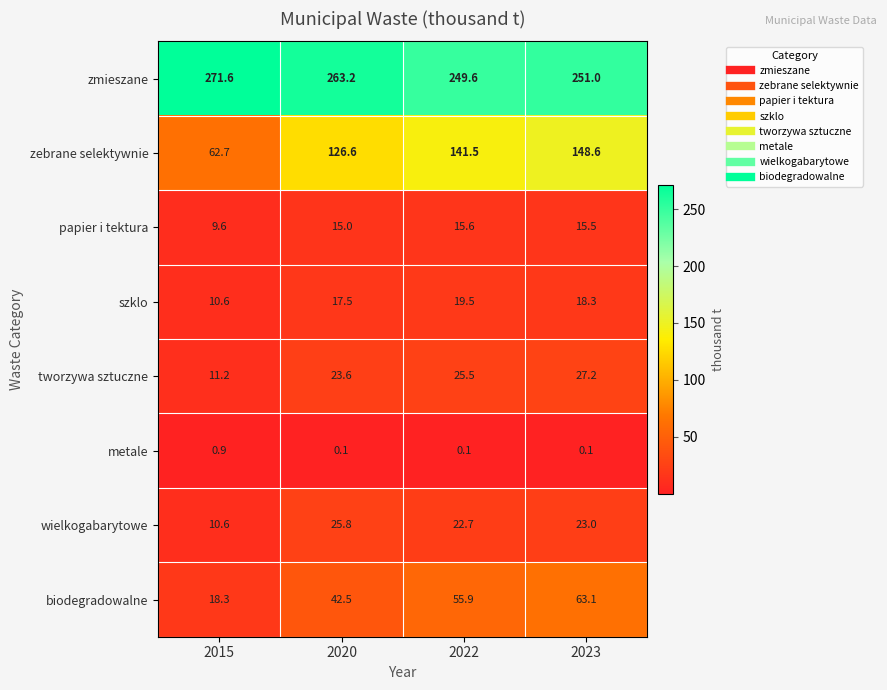

What is the difference between the second highest and second lowest values in the szklo series?

0.8